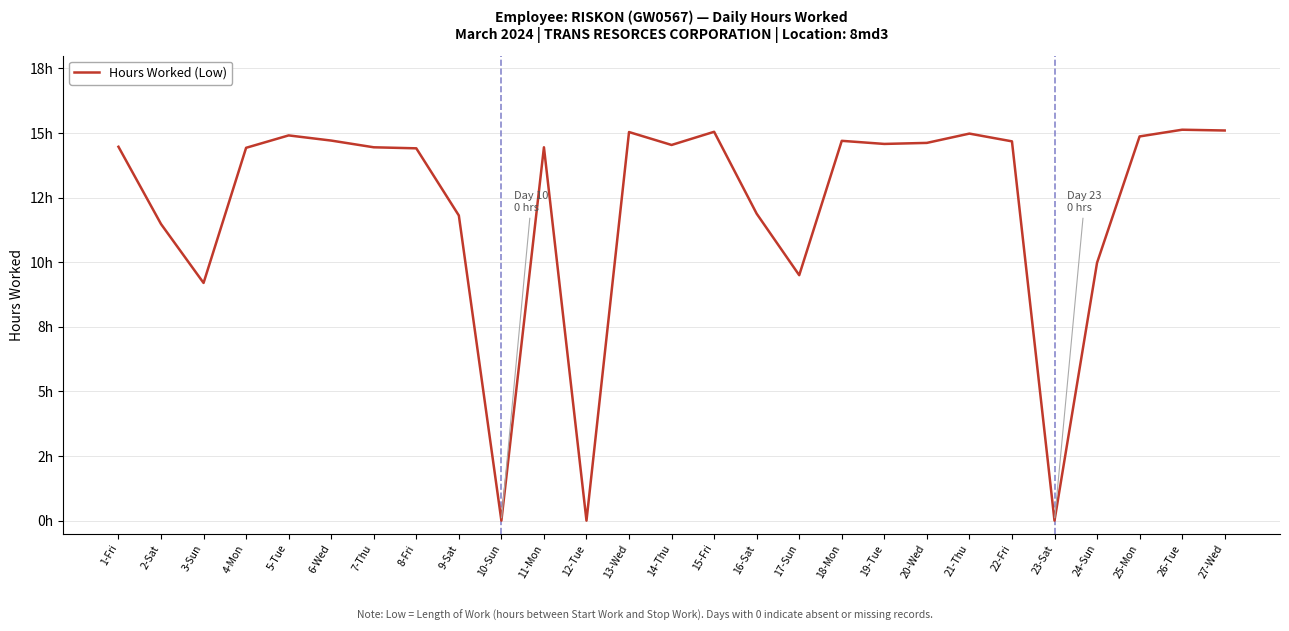

How many interior local valleys (lower than both neighbors) does the data have?

7